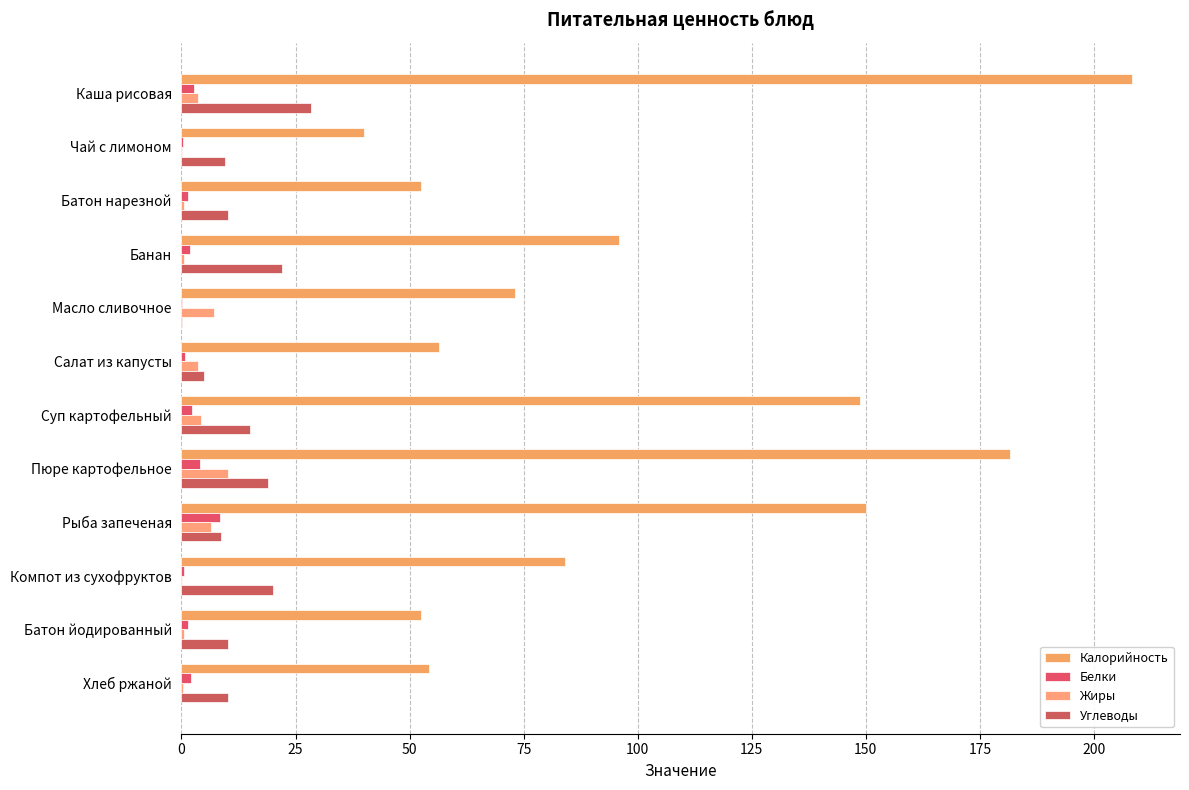

What is the value of the Калорийность bar at the 8th from the left?

181.5